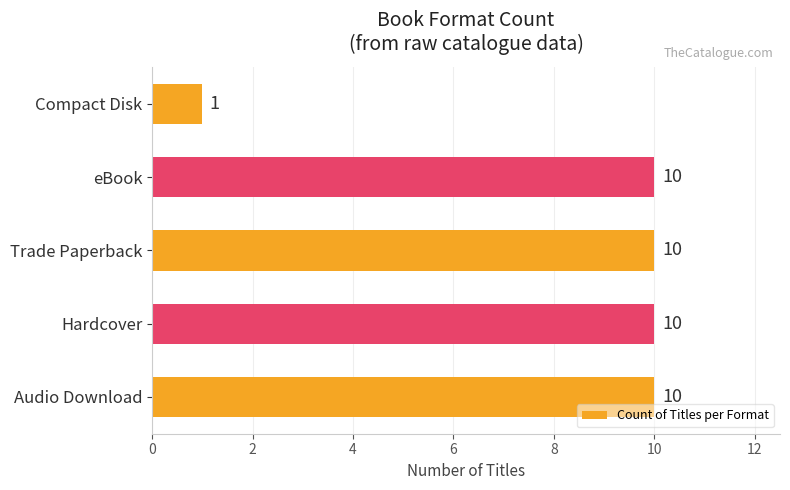

What is the difference between the maximum and minimum values?

9